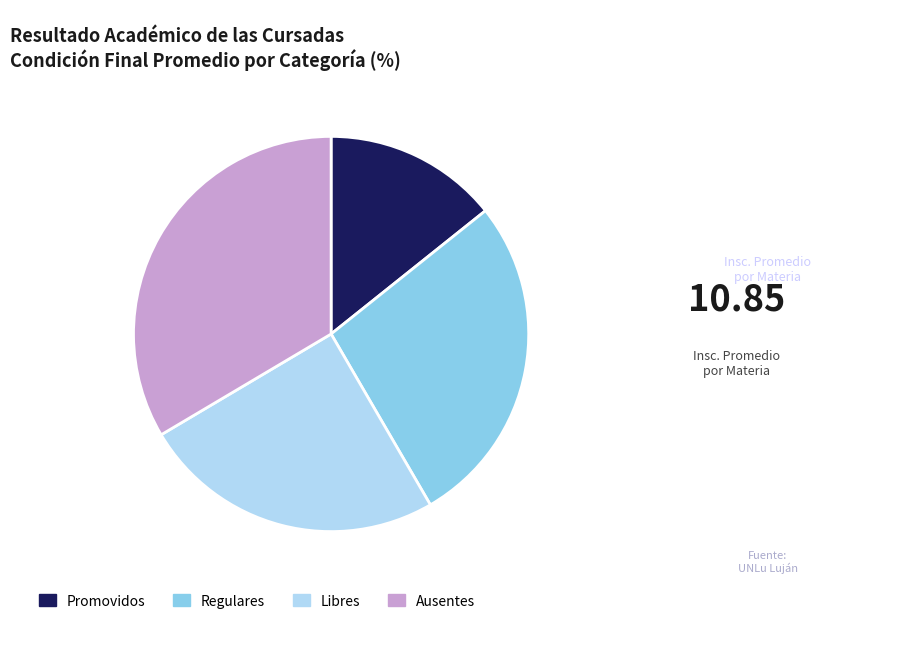

Which slice is the largest?

Ausentes